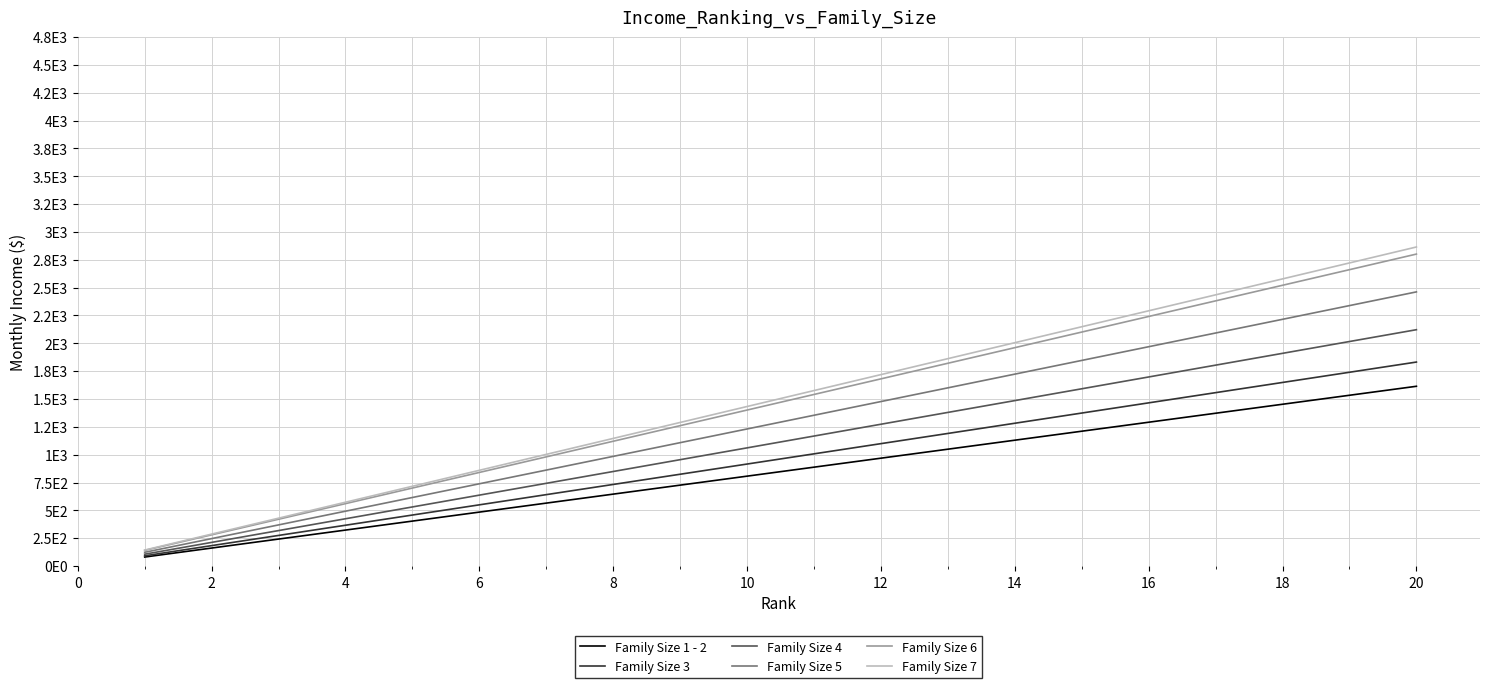

What is the maximum value shown in the chart?

2865.1